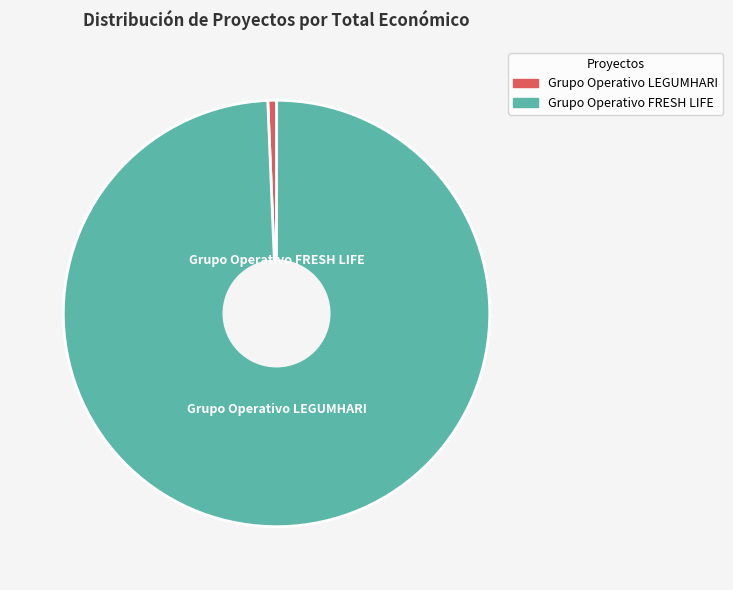

What is the smallest slice in the pie chart?

Grupo Operativo LEGUMHARI